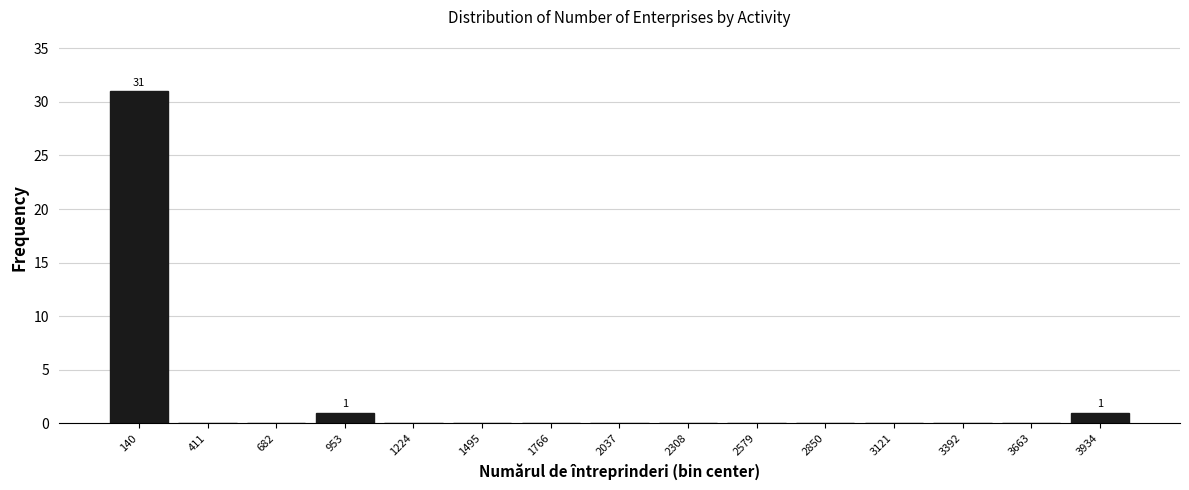

Which range on the x-axis has the tallest bar?

0 to 300